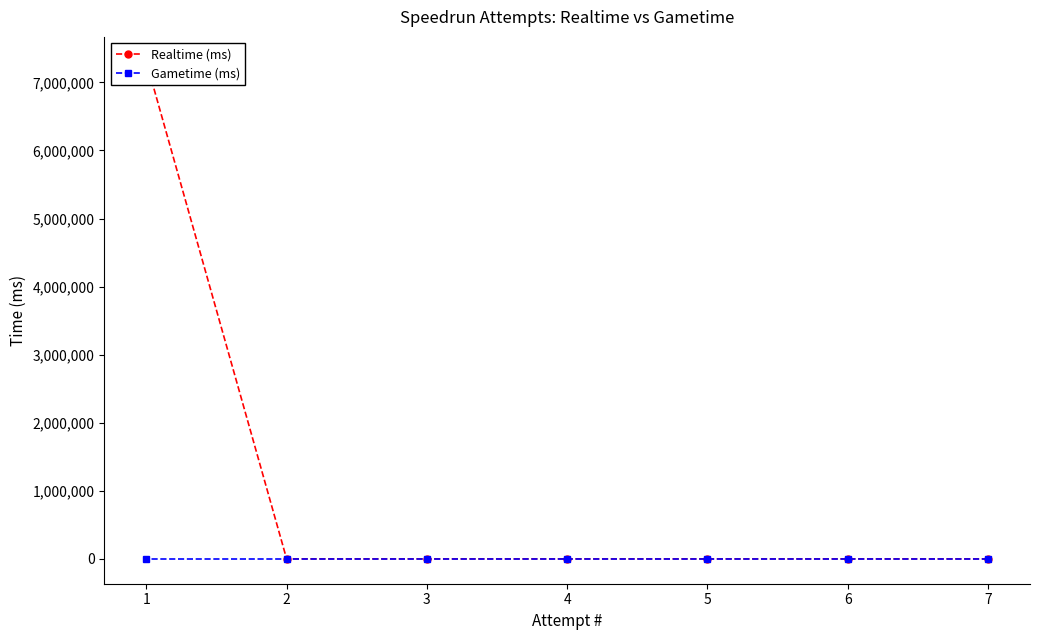

What are all the series names shown in the legend?

Realtime (ms), Gametime (ms)